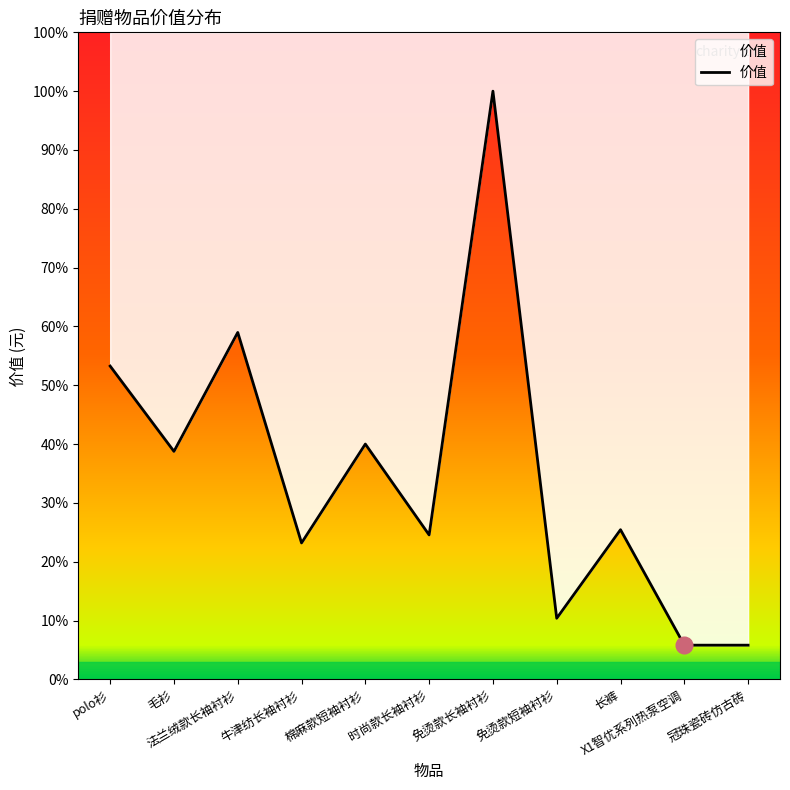

Where is the data nearest to the value 2273014?

polo衫